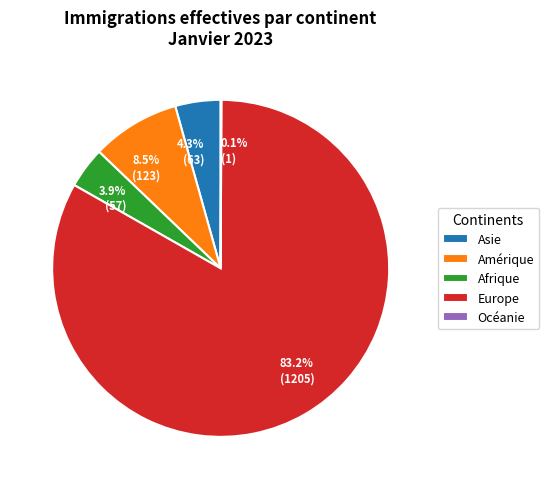

Is there any slice that represents more than half of the pie?

Yes